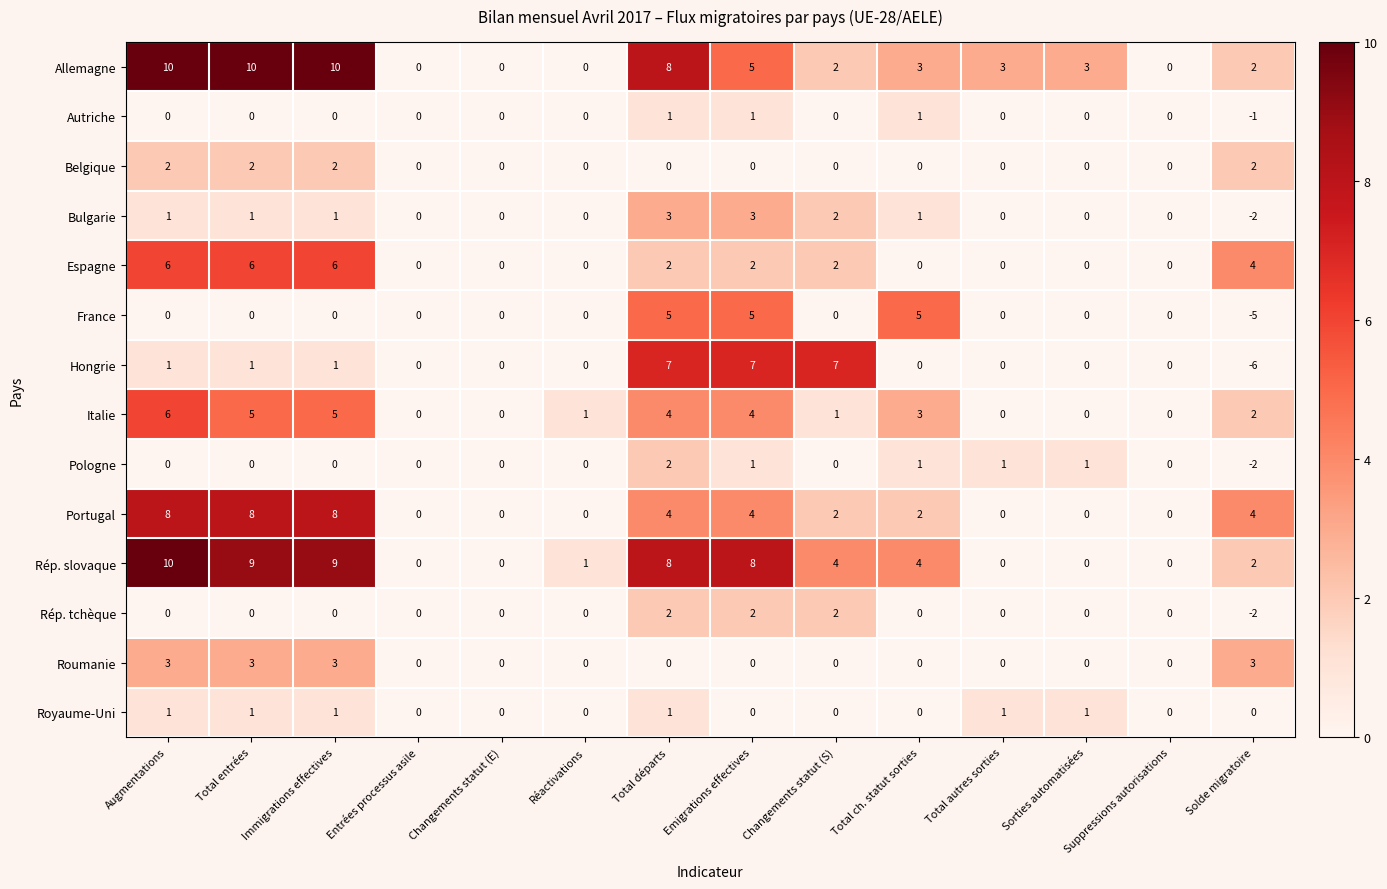

How many distinct data groups are displayed?

14